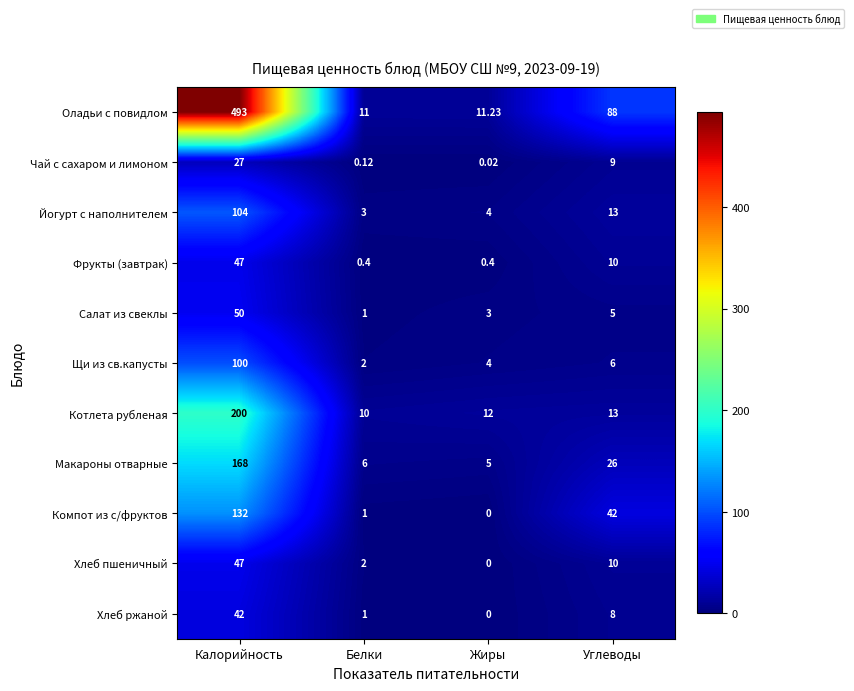

Which series changed the most between Калорийность and Белки?

Оладьи с повидлом